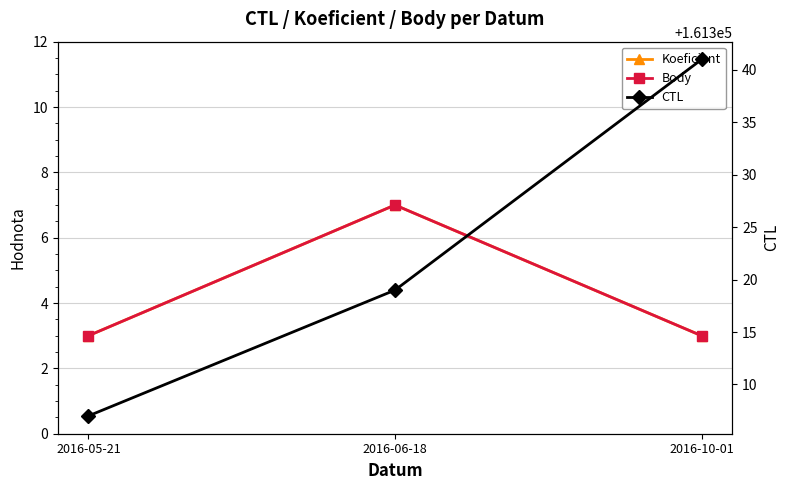

List the series in order of their peak value, lowest first.

Koeficient, Body, CTL